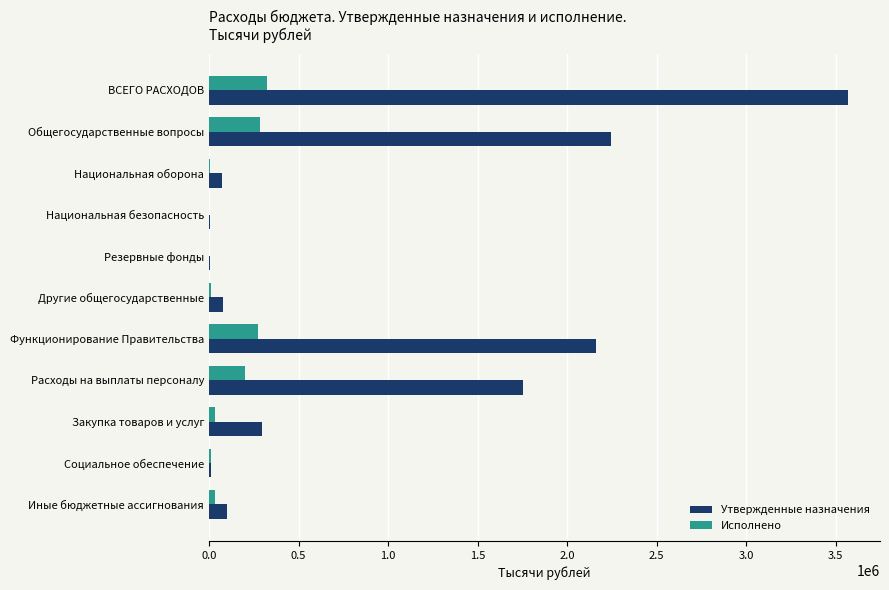

What is the greatest value displayed?

3568500.0